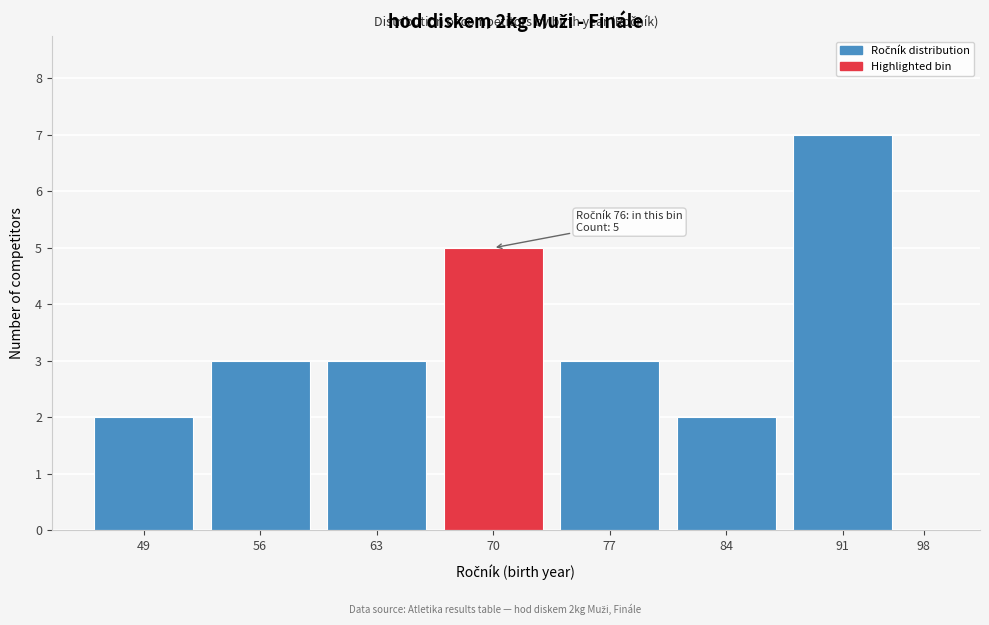

Reading right to left, transcribe all the data shown in this chart.

98=0	91=7	84=2	77=3	70=5	63=3	56=3	49=2